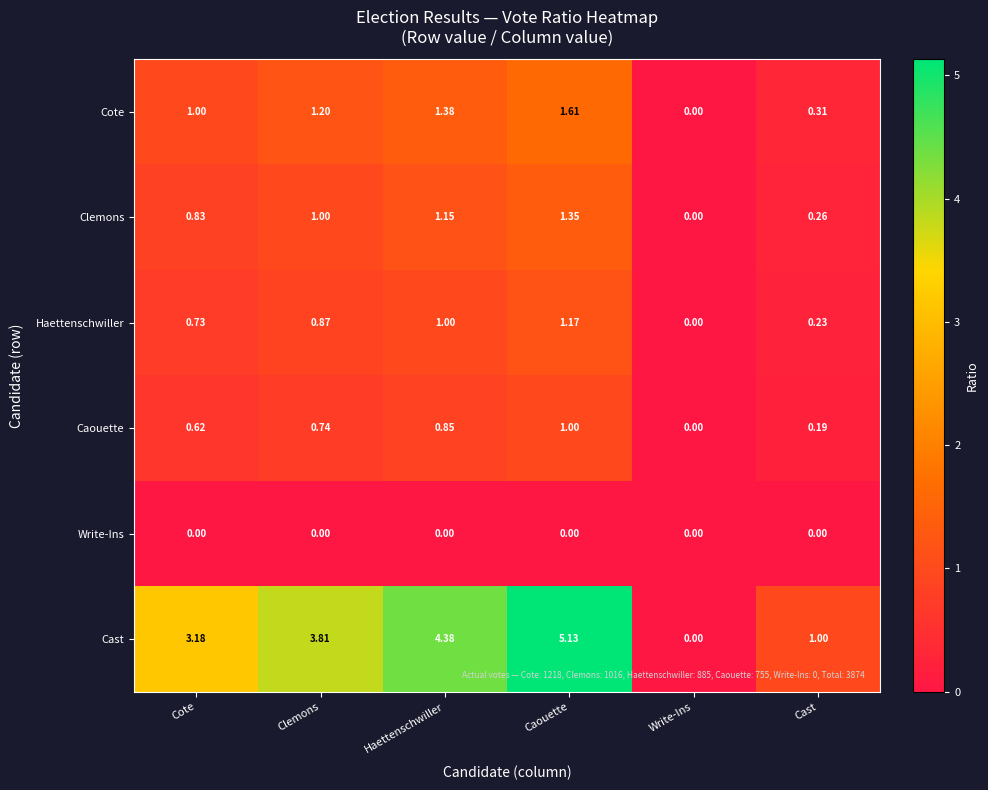

At which label does Clemons reach its minimum?

Write-Ins